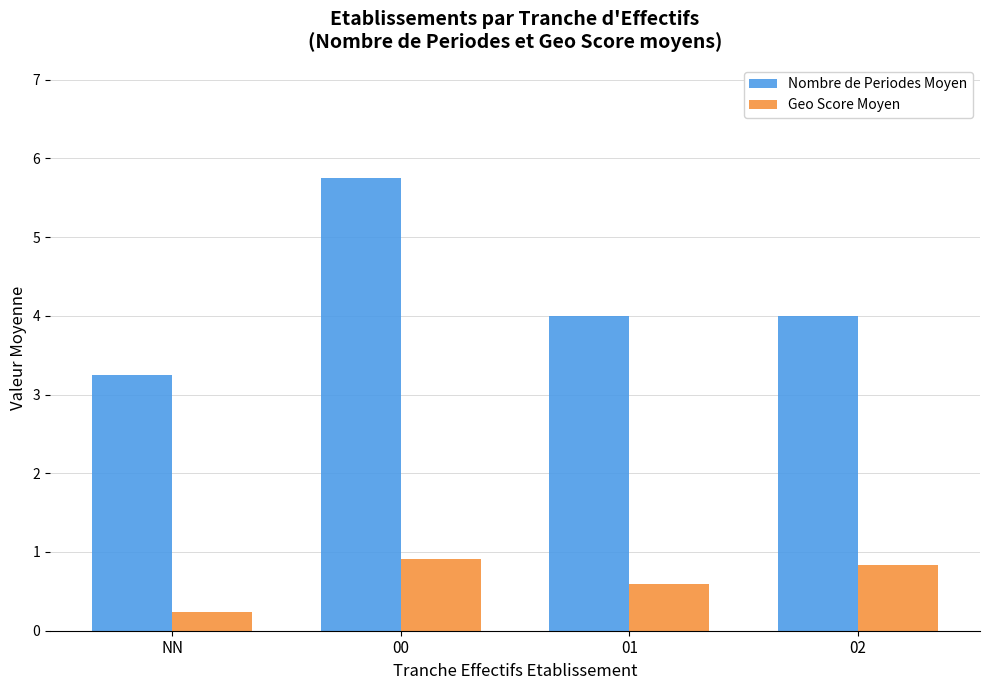

Read the Nombre de Periodes Moyen value at 01.

4.0